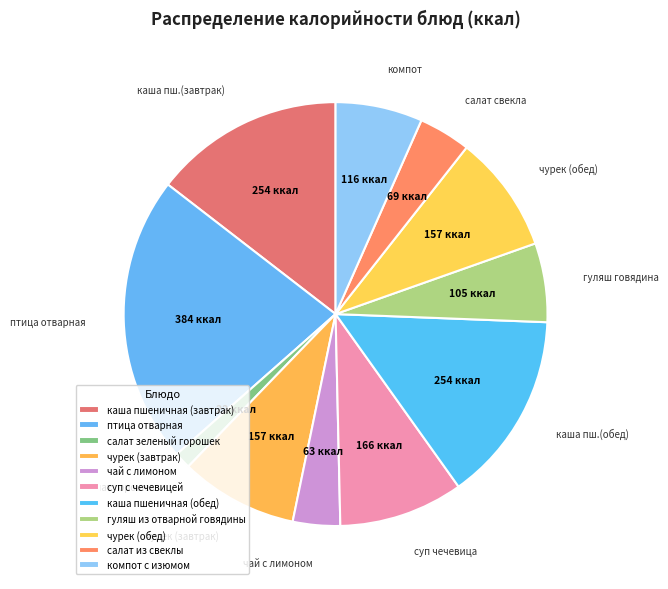

Is the sum of гуляш из отварной говядины and птица отварная greater than half?

No